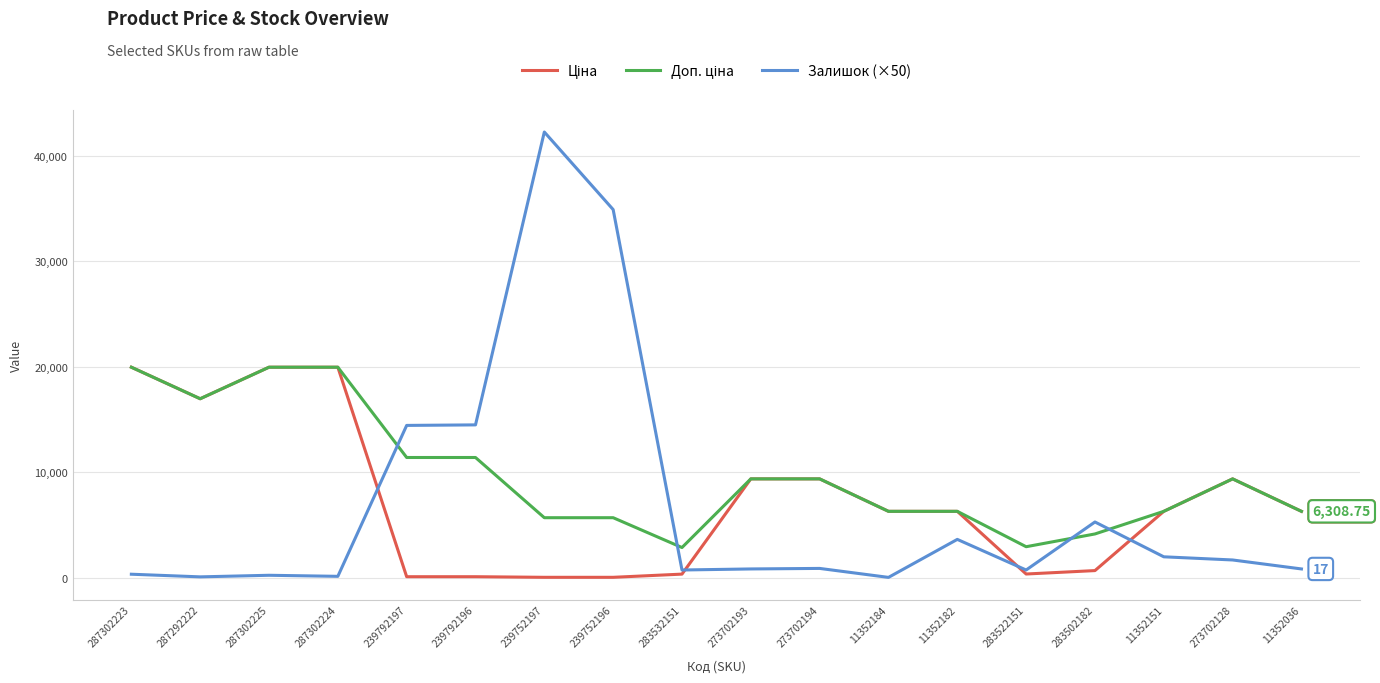

At which category is the sum across all series the highest?

239752197